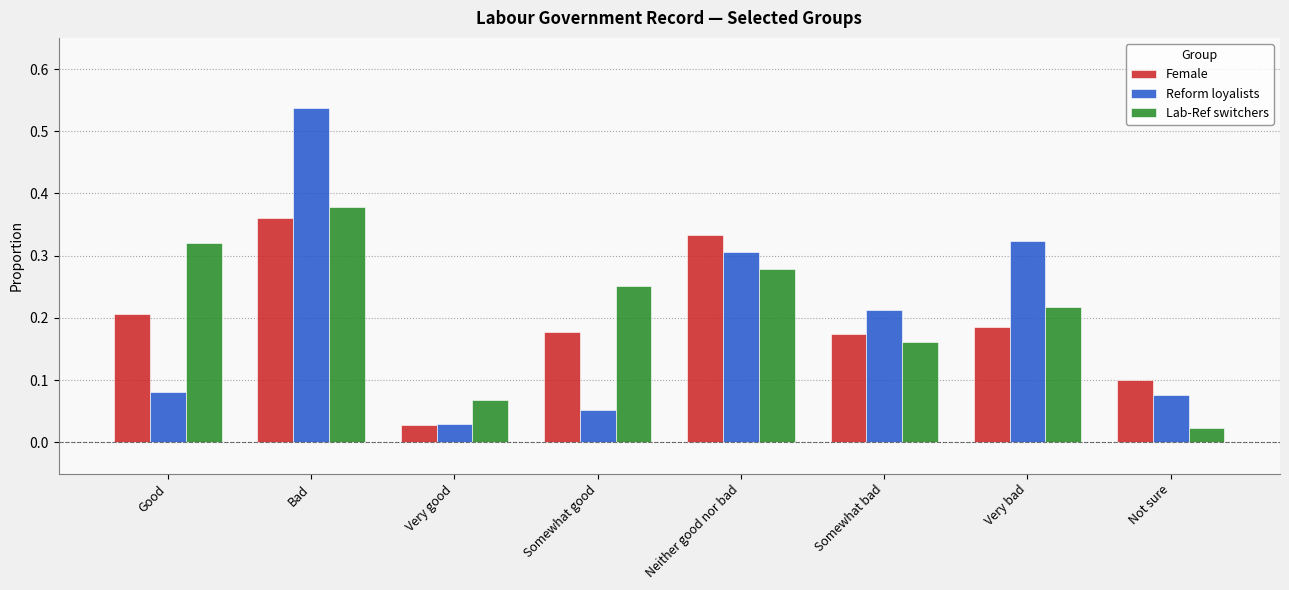

Is the value of Lab-Ref switchers at Somewhat good greater than the value of Female at Not sure?

Yes